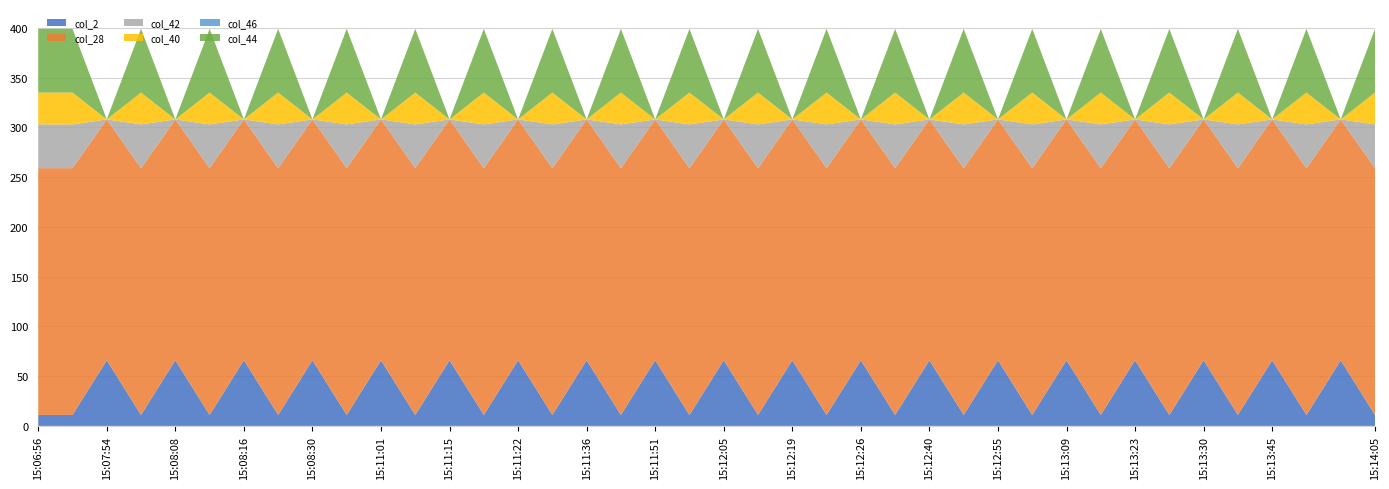

Reading left to right, transcribe all the data shown in this chart.

col_2: 15:06:56=11	15:07:46=11	15:07:54=66	15:08:01=11	15:08:08=66	15:08:15=11	15:08:16=66	15:08:22=11	15:08:30=66	15:10:53=11	15:11:01=66	15:11:07=11	15:11:15=66	15:11:21=11	15:11:22=66	15:11:28=11	15:11:36=66	15:11:42=11	15:11:51=66	15:11:57=11	15:12:05=66	15:12:11=11	15:12:19=66	15:12:25=11	15:12:26=66	15:12:33=11	15:12:40=66	15:12:46=11	15:12:55=66	15:13:01=11	15:13:09=66	15:13:15=11	15:13:23=66	15:13:29=11	15:13:30=66	15:13:37=11	15:13:45=66	15:13:50=11	15:13:59=66	15:14:05=11
col_28: 15:06:56=248	15:07:46=248	15:07:54=242	15:08:01=248	15:08:08=242	15:08:15=248	15:08:16=242	15:08:22=248	15:08:30=242	15:10:53=248	15:11:01=242	15:11:07=248	15:11:15=242	15:11:21=248	15:11:22=242	15:11:28=248	15:11:36=242	15:11:42=248	15:11:51=242	15:11:57=248	15:12:05=242	15:12:11=248	15:12:19=242	15:12:25=248	15:12:26=242	15:12:33=248	15:12:40=242	15:12:46=248	15:12:55=242	15:13:01=248	15:13:09=242	15:13:15=248	15:13:23=242	15:13:29=248	15:13:30=242	15:13:37=248	15:13:45=242	15:13:50=248	15:13:59=242	15:14:05=248
col_42: 15:06:56=44	15:07:46=44	15:07:54=0	15:08:01=44	15:08:08=0	15:08:15=44	15:08:16=0	15:08:22=44	15:08:30=0	15:10:53=44	15:11:01=0	15:11:07=44	15:11:15=0	15:11:21=44	15:11:22=0	15:11:28=44	15:11:36=0	15:11:42=44	15:11:51=0	15:11:57=44	15:12:05=0	15:12:11=44	15:12:19=0	15:12:25=44	15:12:26=0	15:12:33=44	15:12:40=0	15:12:46=44	15:12:55=0	15:13:01=44	15:13:09=0	15:13:15=44	15:13:23=0	15:13:29=44	15:13:30=0	15:13:37=44	15:13:45=0	15:13:50=44	15:13:59=0	15:14:05=44
col_40: 15:06:56=32	15:07:46=32	15:07:54=0	15:08:01=32	15:08:08=0	15:08:15=32	15:08:16=0	15:08:22=32	15:08:30=0	15:10:53=32	15:11:01=0	15:11:07=32	15:11:15=0	15:11:21=32	15:11:22=0	15:11:28=32	15:11:36=0	15:11:42=32	15:11:51=0	15:11:57=32	15:12:05=0	15:12:11=32	15:12:19=0	15:12:25=32	15:12:26=0	15:12:33=32	15:12:40=0	15:12:46=32	15:12:55=0	15:13:01=32	15:13:09=0	15:13:15=32	15:13:23=0	15:13:29=32	15:13:30=0	15:13:37=32	15:13:45=0	15:13:50=32	15:13:59=0	15:14:05=32
col_46: 15:06:56=0	15:07:46=0	15:07:54=0	15:08:01=0	15:08:08=0	15:08:15=0	15:08:16=0	15:08:22=0	15:08:30=0	15:10:53=0	15:11:01=0	15:11:07=0	15:11:15=0	15:11:21=0	15:11:22=0	15:11:28=0	15:11:36=0	15:11:42=0	15:11:51=0	15:11:57=0	15:12:05=0	15:12:11=0	15:12:19=0	15:12:25=0	15:12:26=0	15:12:33=0	15:12:40=0	15:12:46=0	15:12:55=0	15:13:01=0	15:13:09=0	15:13:15=0	15:13:23=0	15:13:29=0	15:13:30=0	15:13:37=0	15:13:45=0	15:13:50=0	15:13:59=0	15:14:05=0
col_44: 15:06:56=64	15:07:46=64	15:07:54=0	15:08:01=64	15:08:08=0	15:08:15=64	15:08:16=0	15:08:22=64	15:08:30=0	15:10:53=64	15:11:01=0	15:11:07=64	15:11:15=0	15:11:21=64	15:11:22=0	15:11:28=64	15:11:36=0	15:11:42=64	15:11:51=0	15:11:57=64	15:12:05=0	15:12:11=64	15:12:19=0	15:12:25=64	15:12:26=0	15:12:33=64	15:12:40=0	15:12:46=64	15:12:55=0	15:13:01=64	15:13:09=0	15:13:15=64	15:13:23=0	15:13:29=64	15:13:30=0	15:13:37=64	15:13:45=0	15:13:50=64	15:13:59=0	15:14:05=64